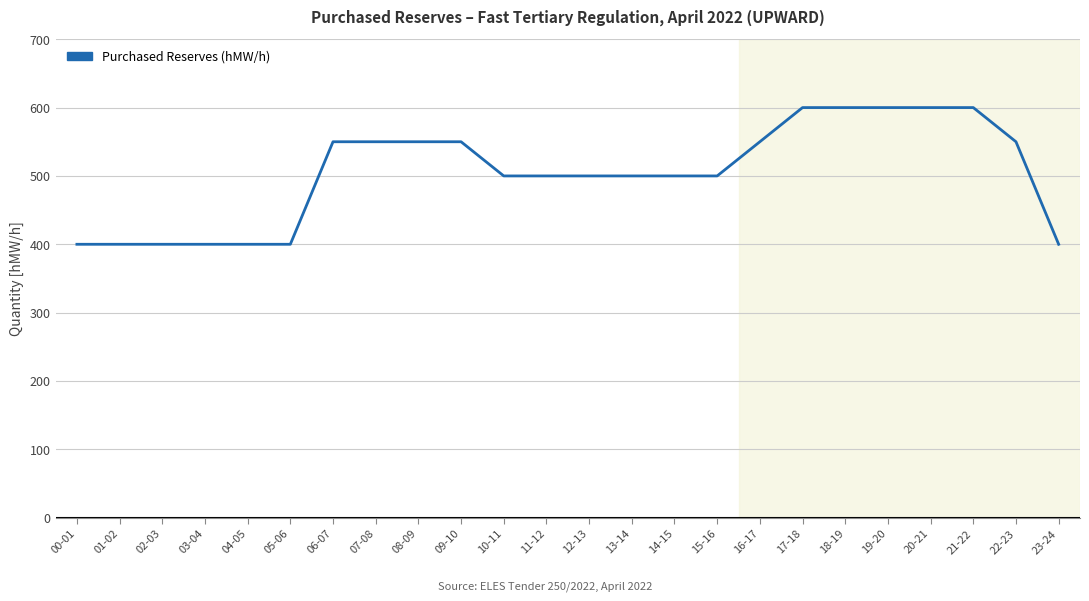

What is the maximum value shown in the chart?

600